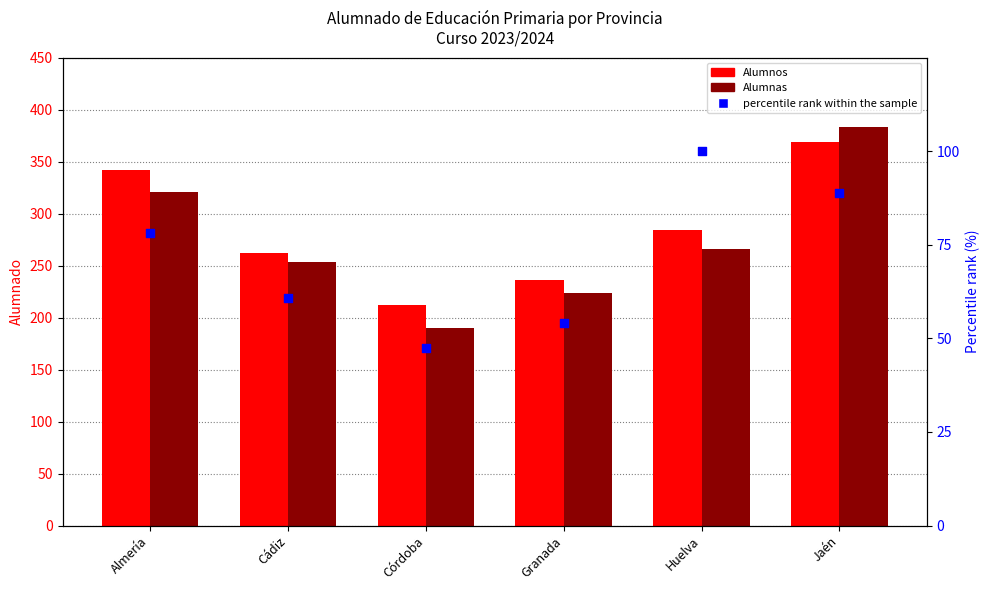

At which category is the sum across all series the highest?

Jaén